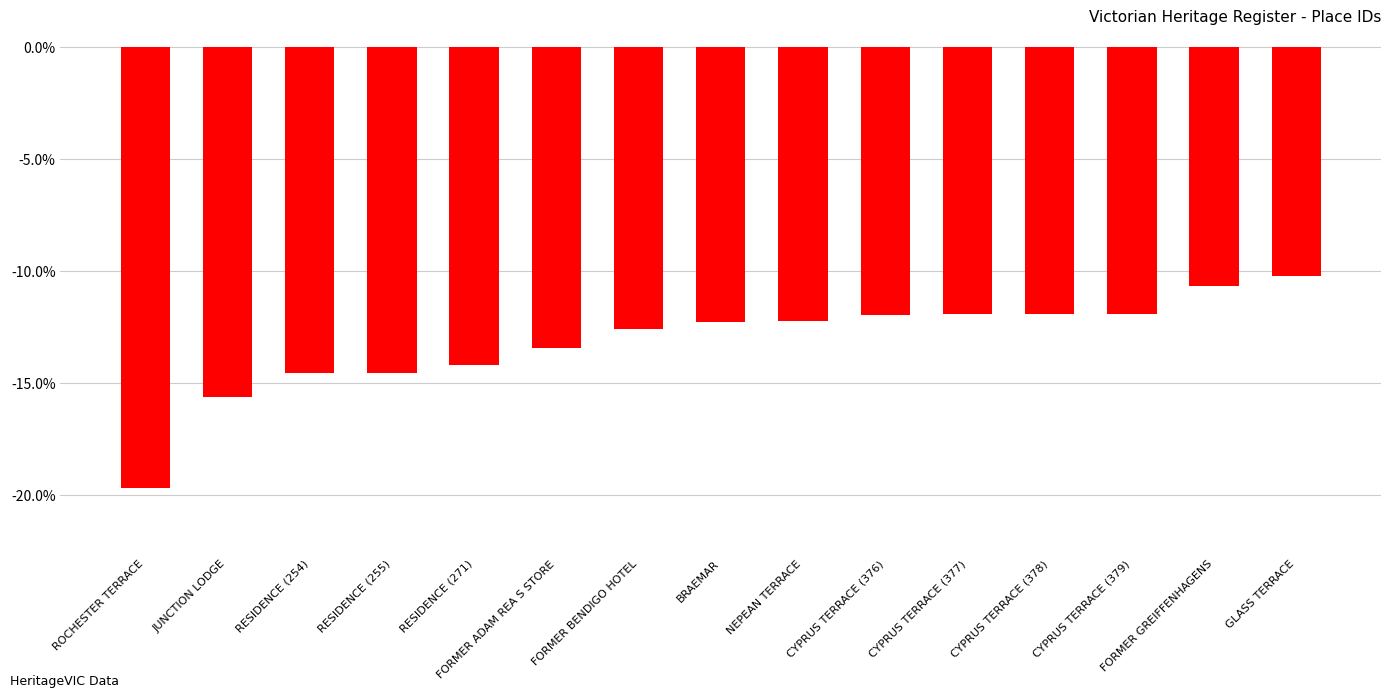

What is the difference between the maximum and minimum values?

9.5